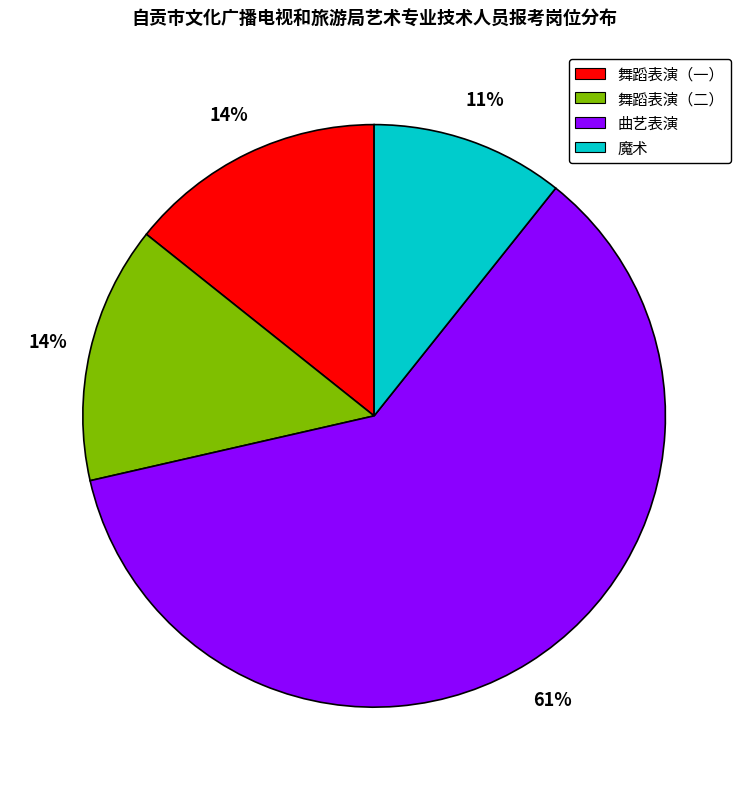

Is the sum of 舞蹈表演（二） and 魔术 greater than half?

No